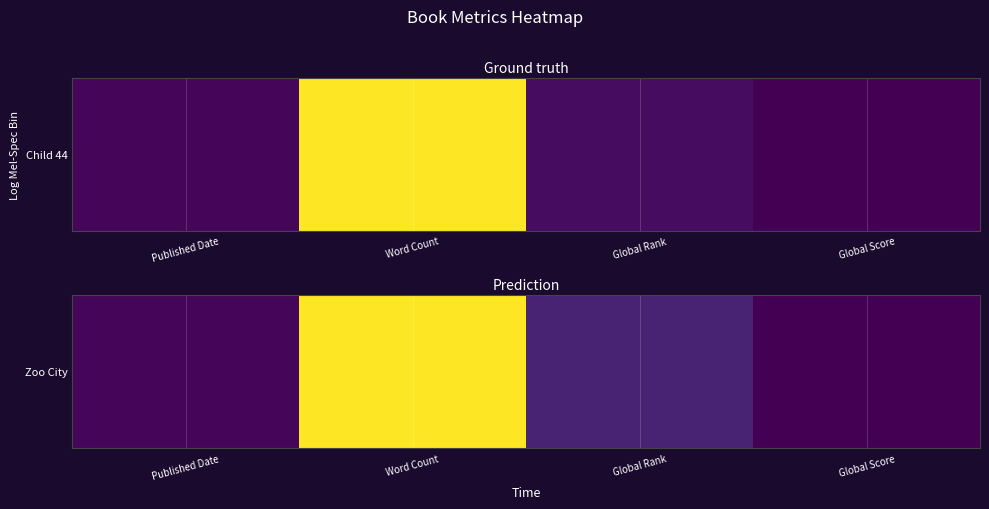

What is the change in value from Word Count to Global Score?

-1.0